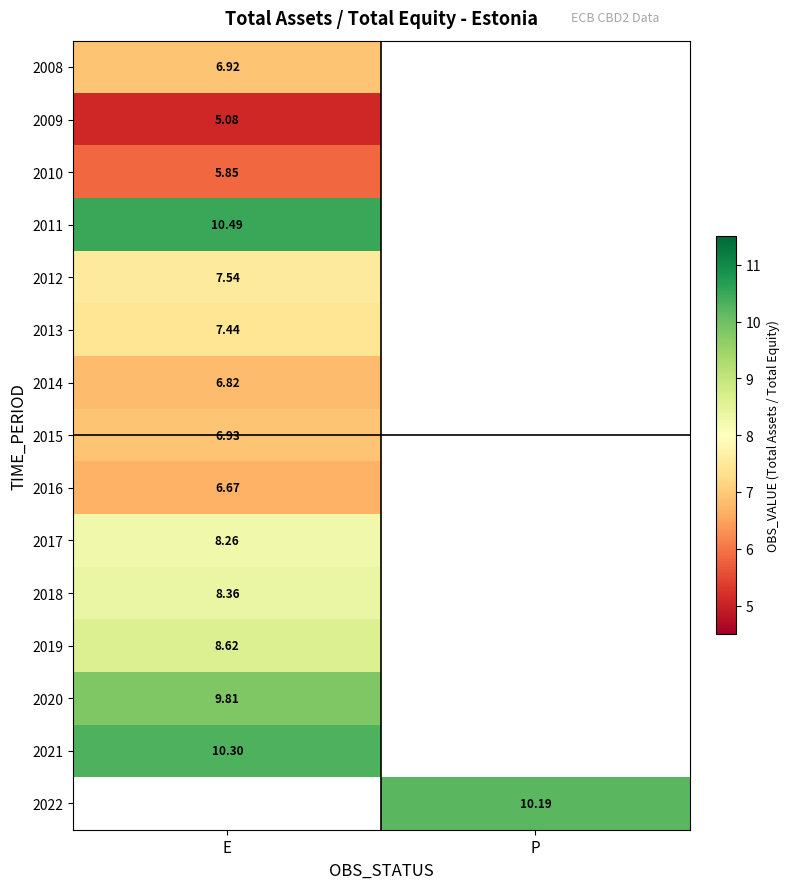

Which series has the widest spread of values?

2008